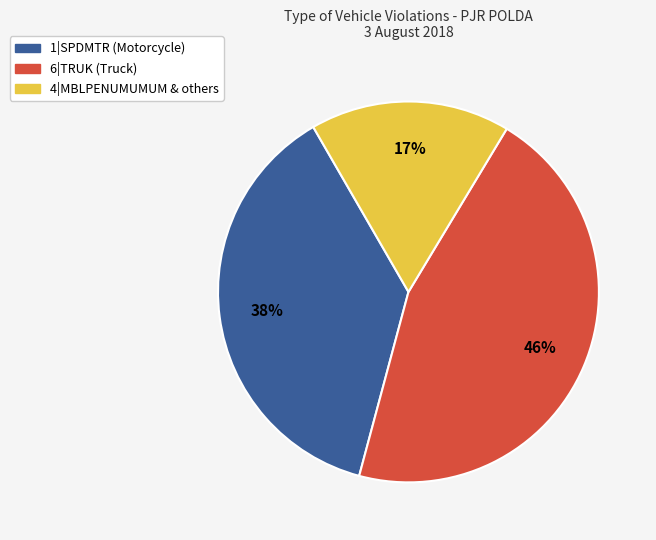

Is the sum of 1|SPDMTR (Motorcycle) and 4|MBLPENUMUMUM & others greater than half?

Yes